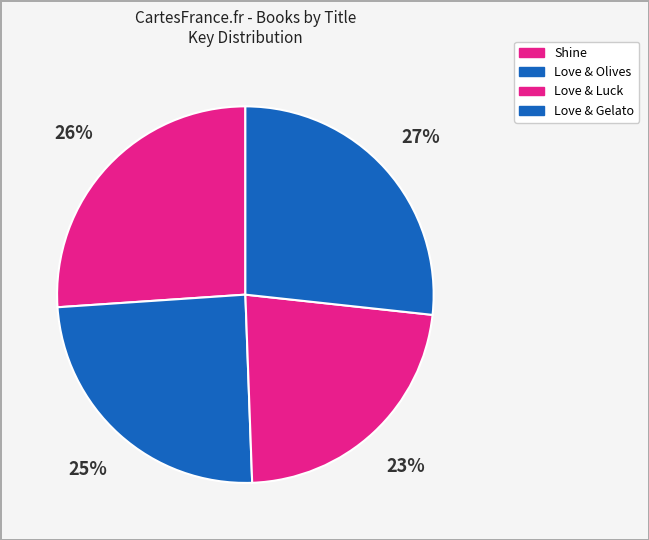

Is the sum of Love & Olives and Love & Gelato greater than half?

Yes